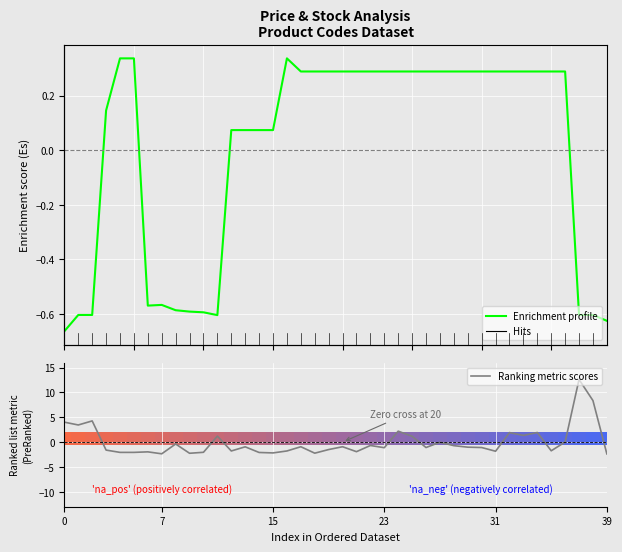

Does the chart contain stacked bars?

No